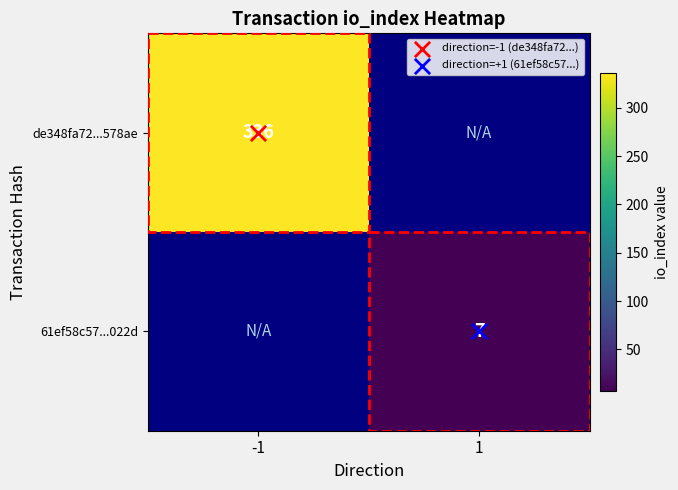

Count the number of categories in the chart.

2